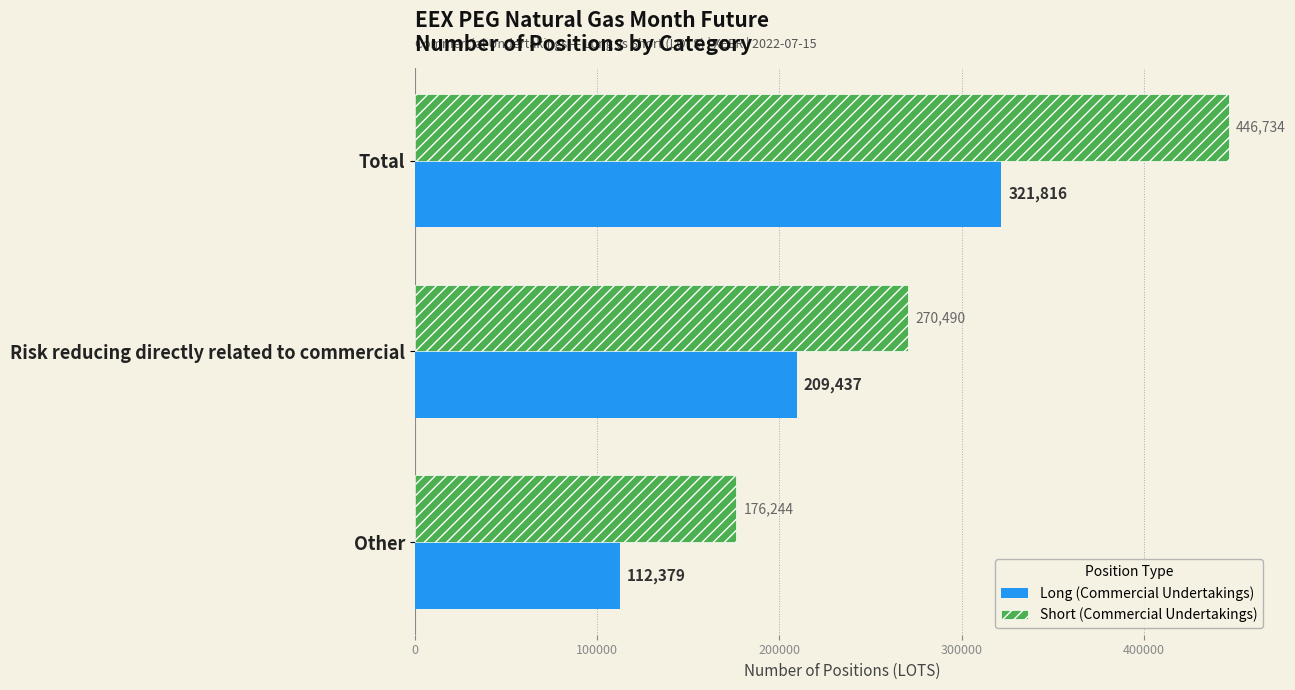

At how many categories does at least one series exceed 136871?

3